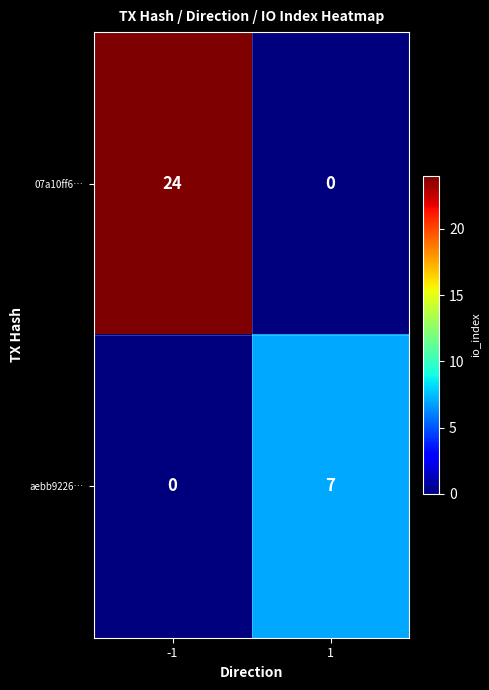

At which category is the sum across all series the highest?

-1